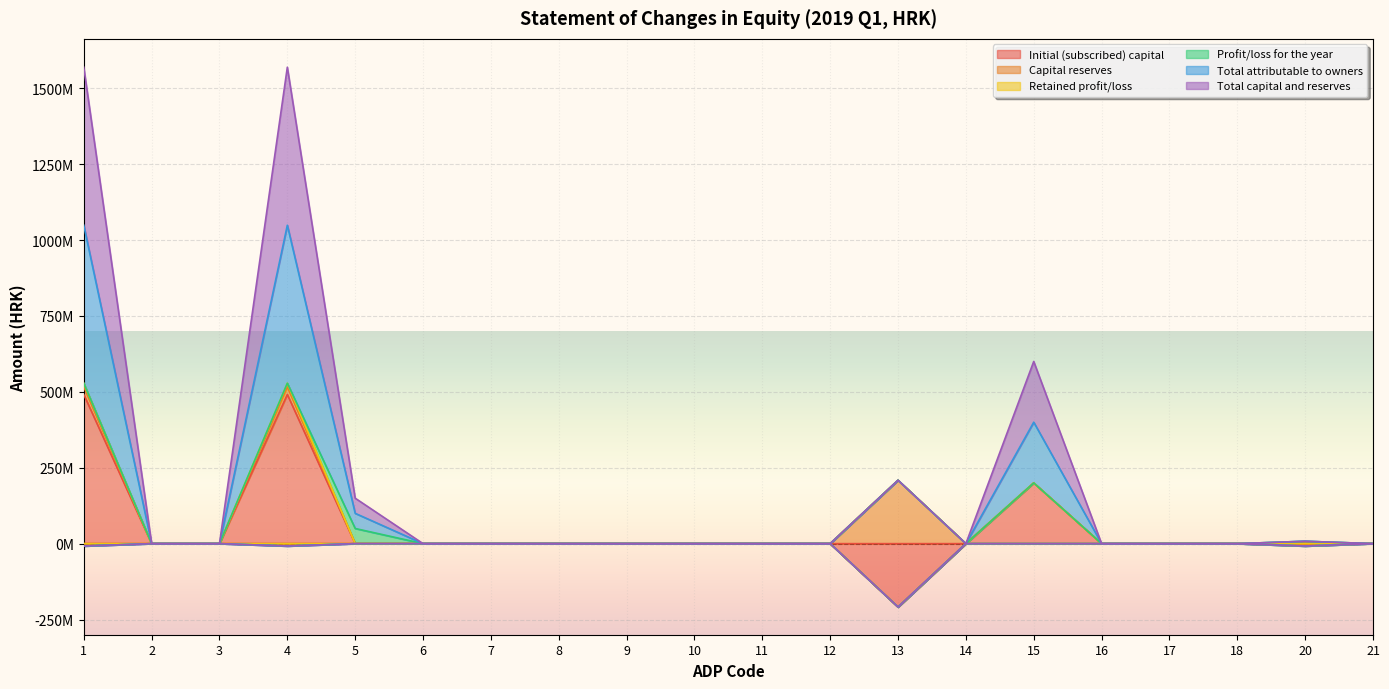

Which has a higher value, 8 or 3?

8